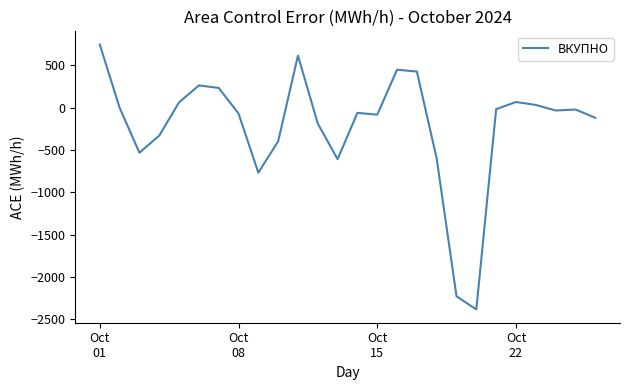

What is the difference between the maximum and minimum values?

3130.8